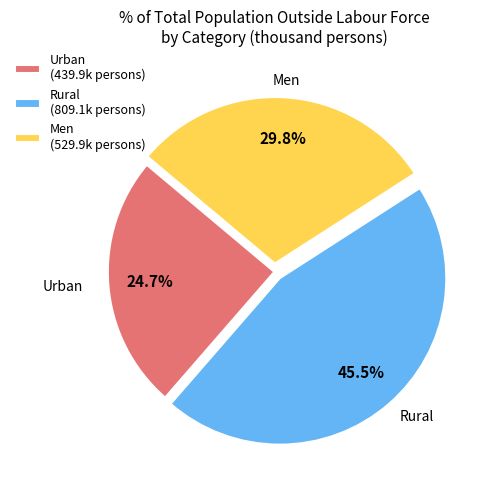

What is the ratio of the value at Men (529.9k persons) to the value at Urban (439.9k persons)?

1.2